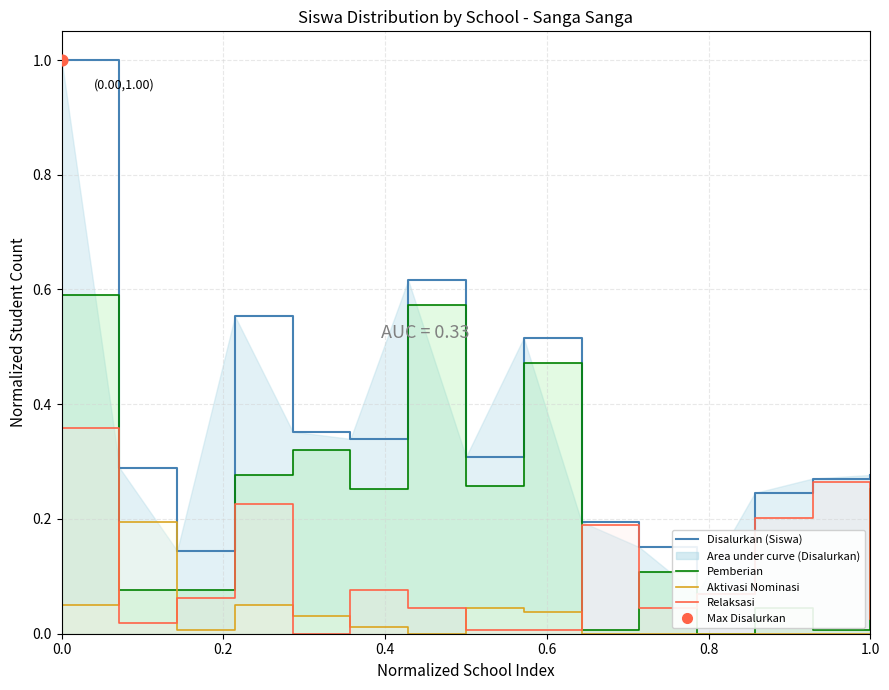

At how many categories does at least one series exceed 0?

15